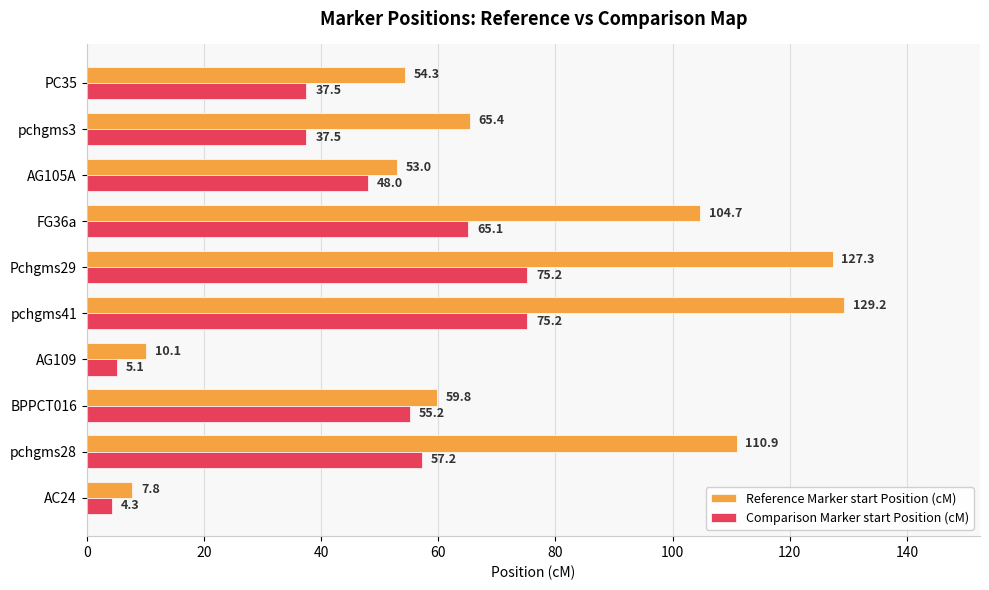

Which series changed the most between FG36a and AG105A?

Reference Marker start Position (cM)